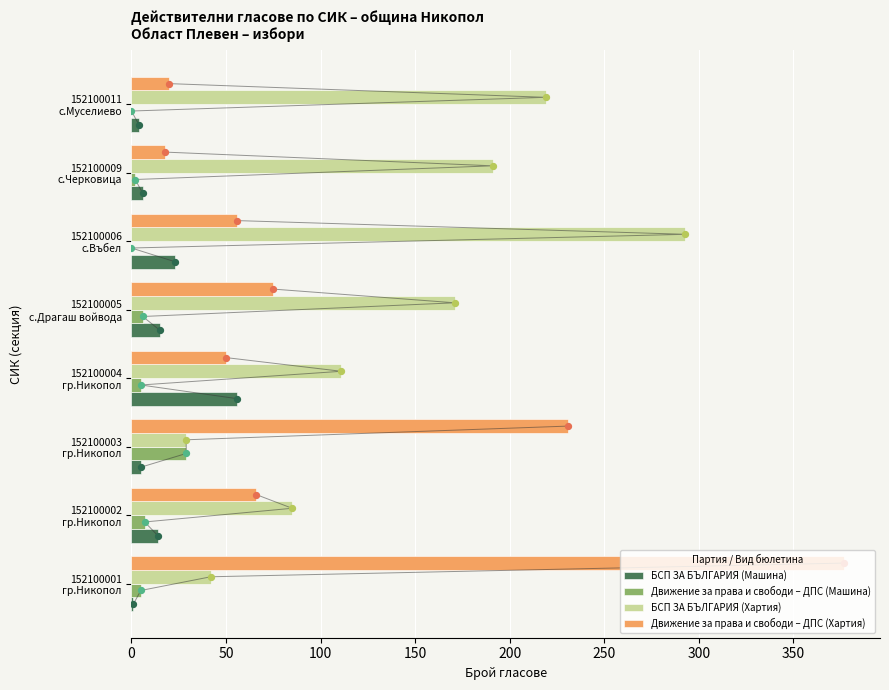

What is the highest value of the БСП ЗА БЪЛГАРИЯ (Машина) series?

56